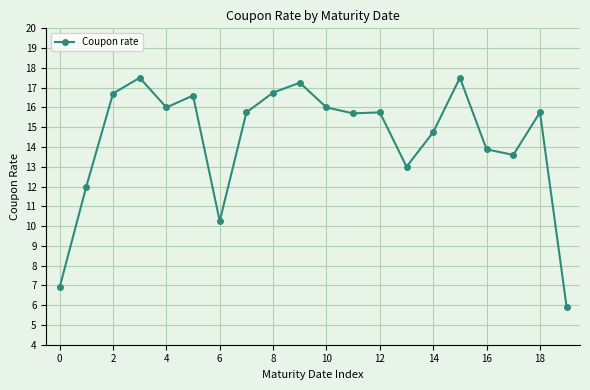

Count the number of categories in the chart.

20